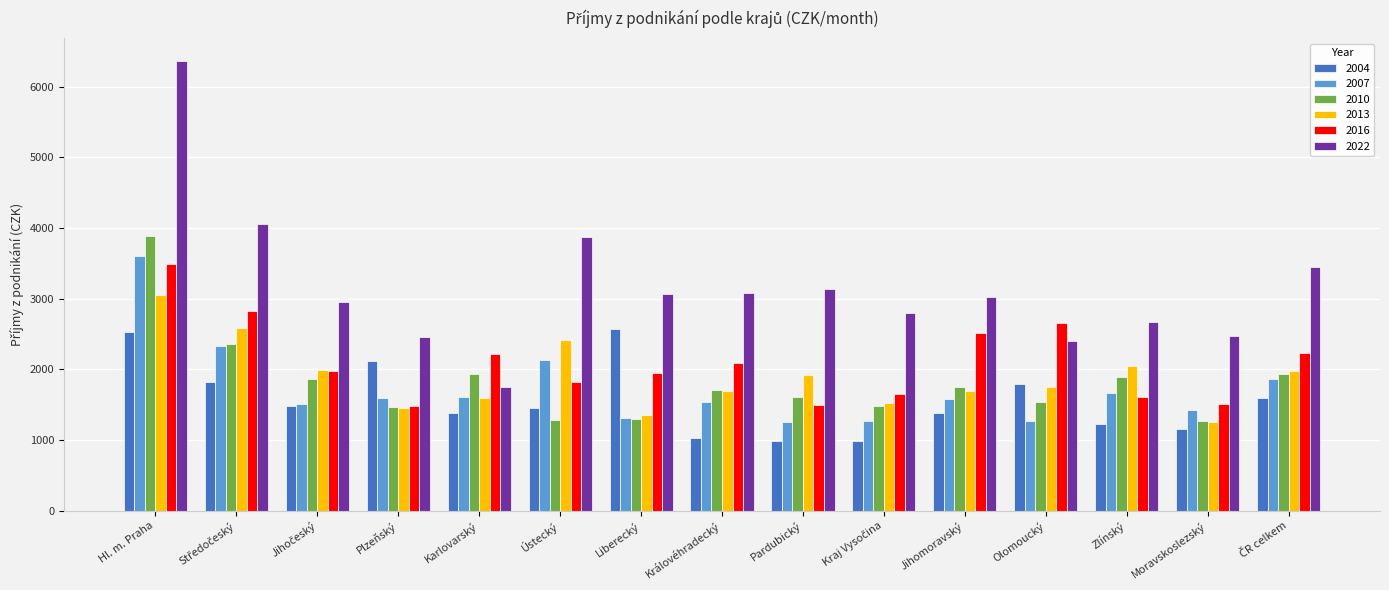

True or false: 2016 has a value of 3487 at Hl. m. Praha.

True